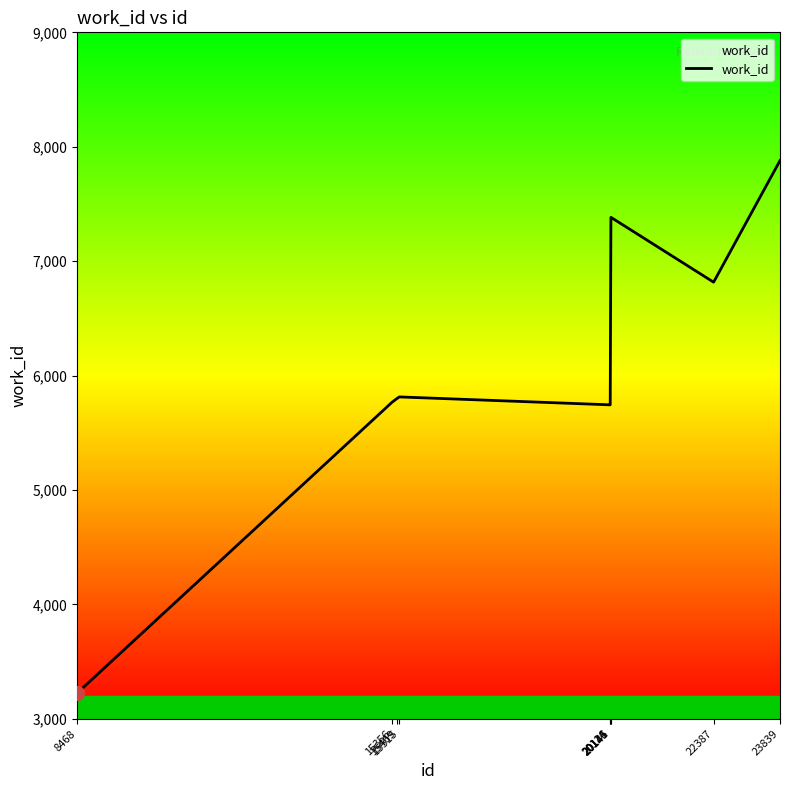

Does the chart have visible grid lines?

No